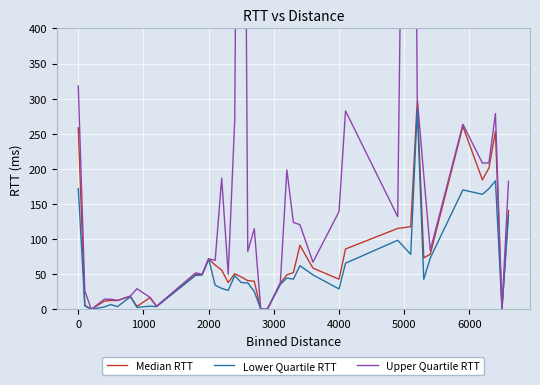

What is the maximum value for Lower Quartile RTT?

285.8